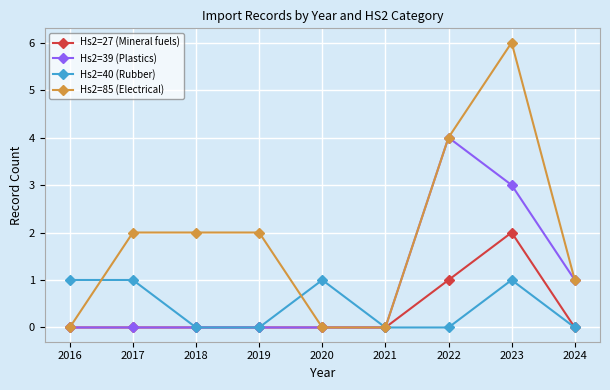

How many lines are shown in the chart?

4